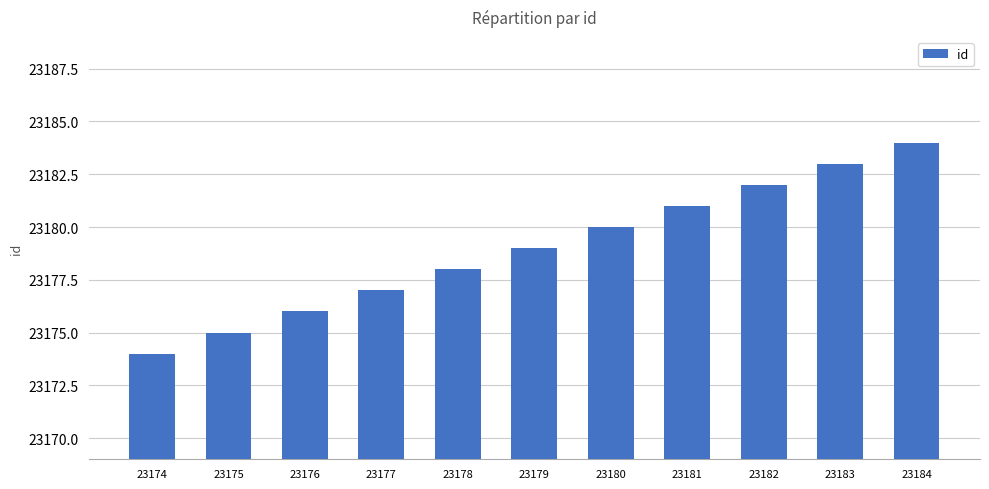

Count the values in the range 23176 to 23182.

7